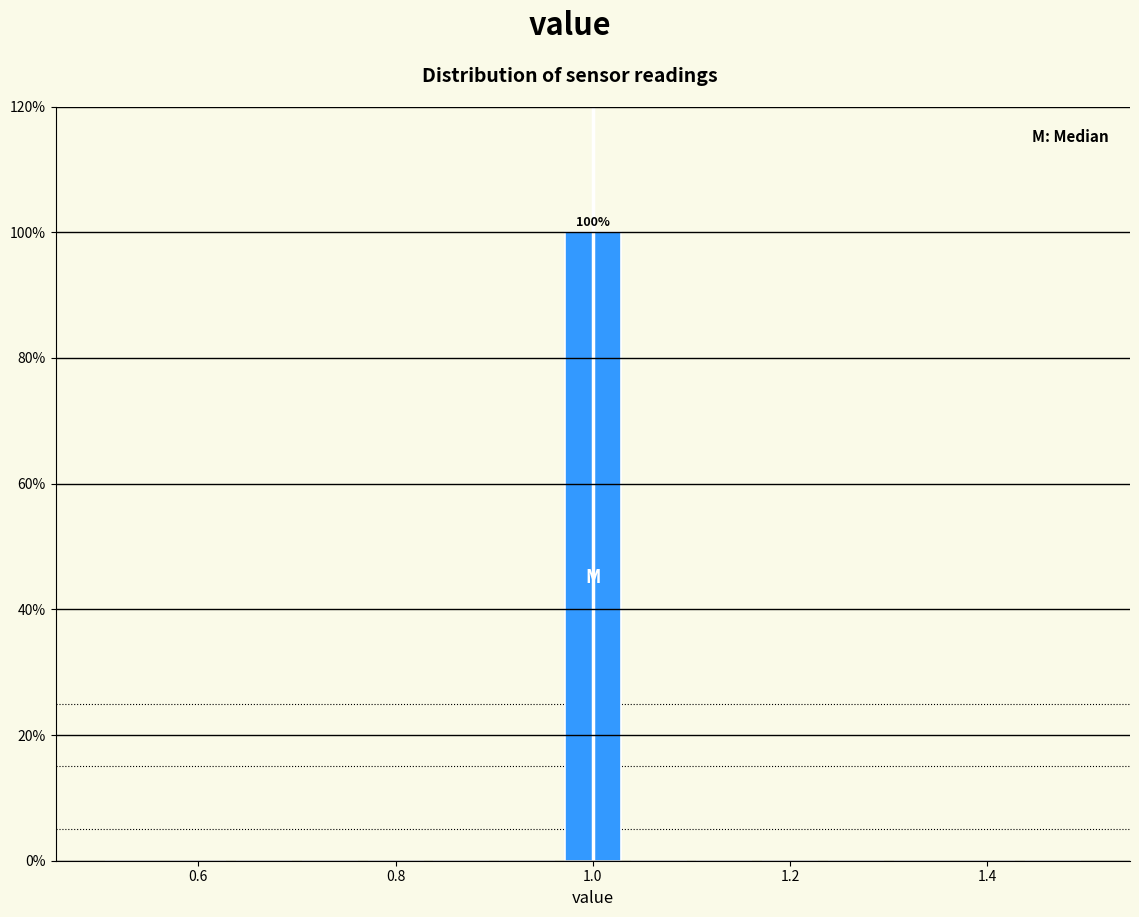

Read against the x-axis, roughly where is the centre of the tallest bar?

1.00